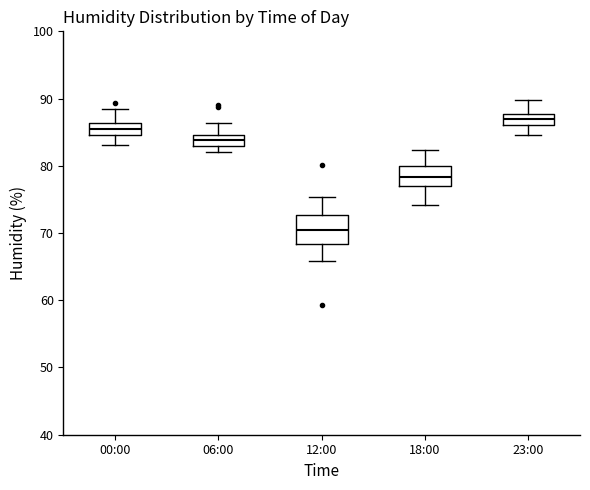

Where does the upper whisker of the box for 06:00 end on the y-axis? The values are not printed on the chart, so give them approximately, as read against the axis.

86